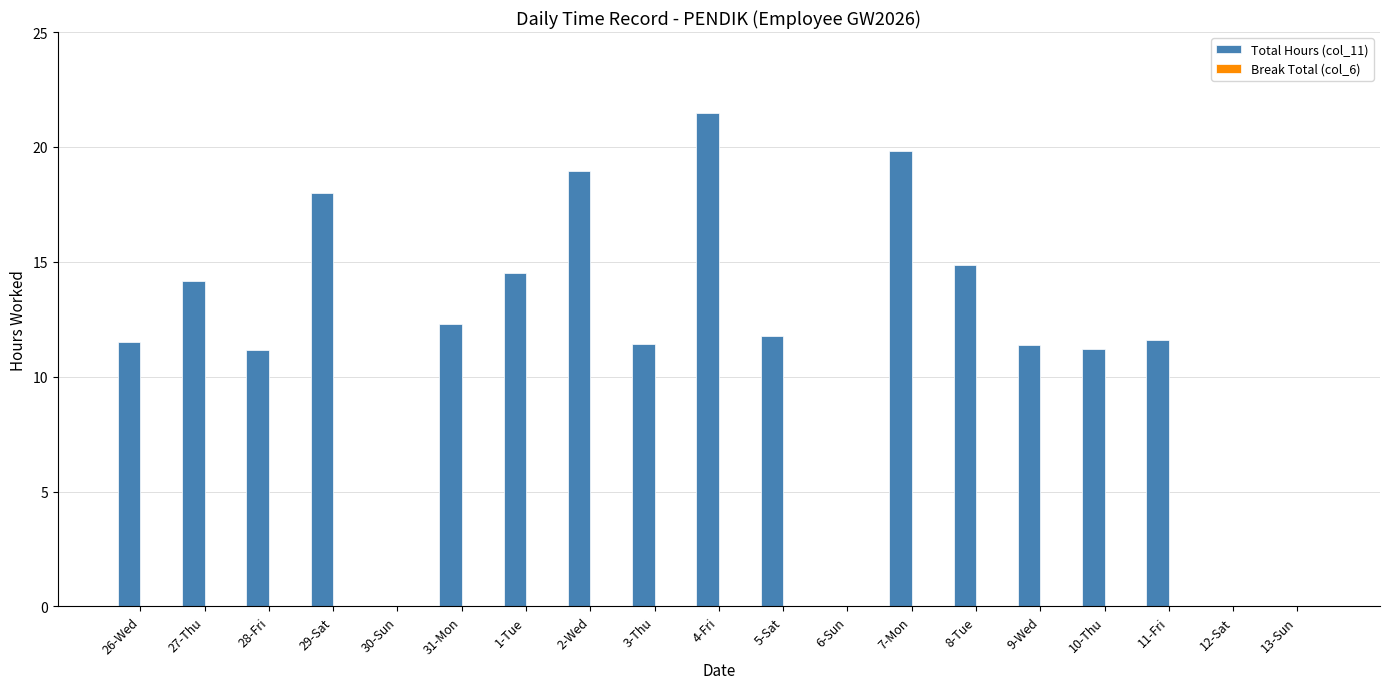

What is the approximate value at 29-Sat?

18.0